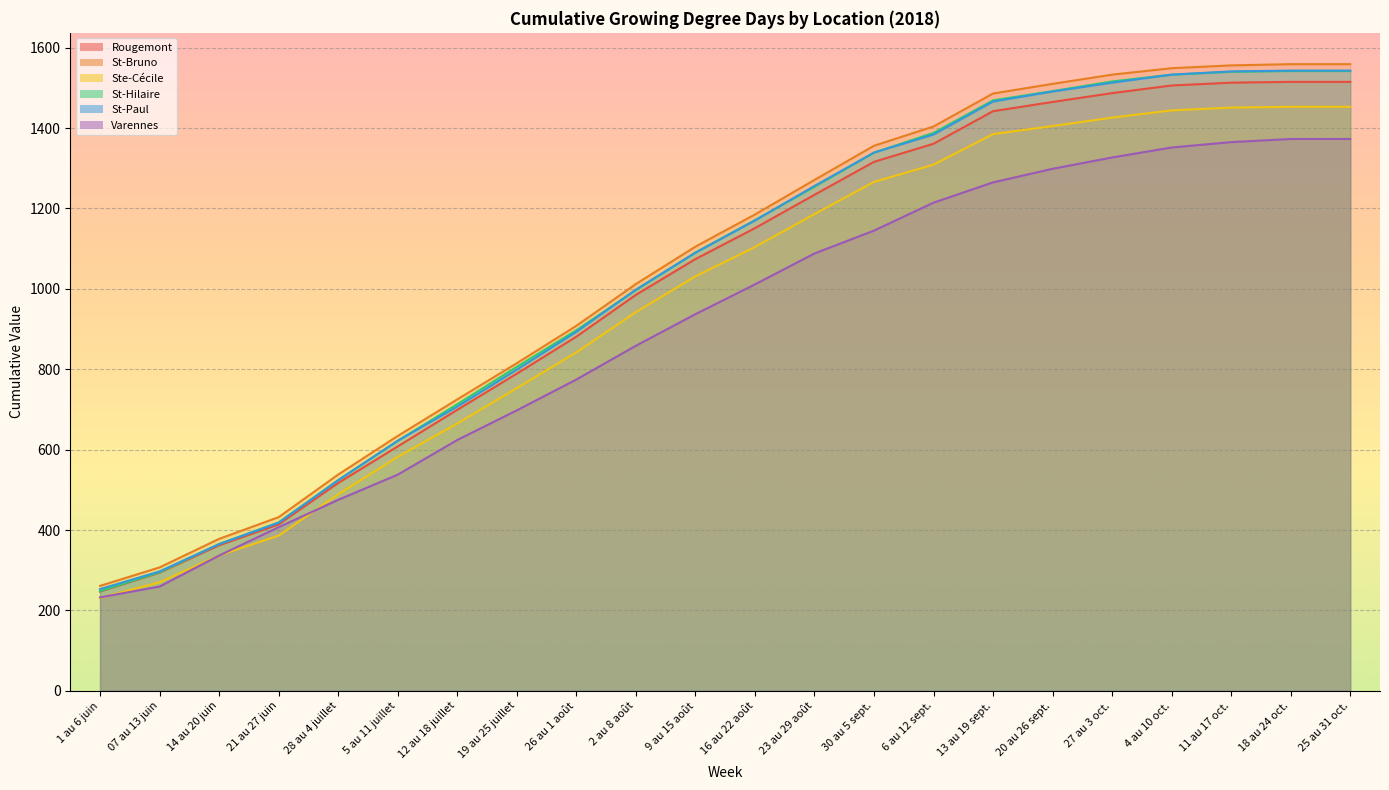

What is the label of the 17th point from the right?

5 au 11 juillet